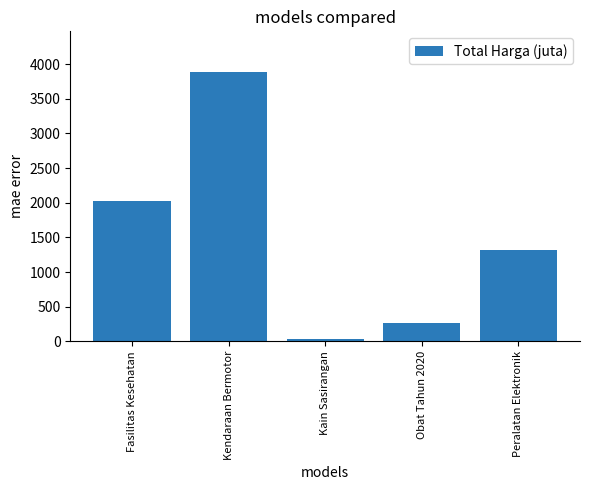

What is the label of the 2nd bar from the right?

Obat Tahun 2020